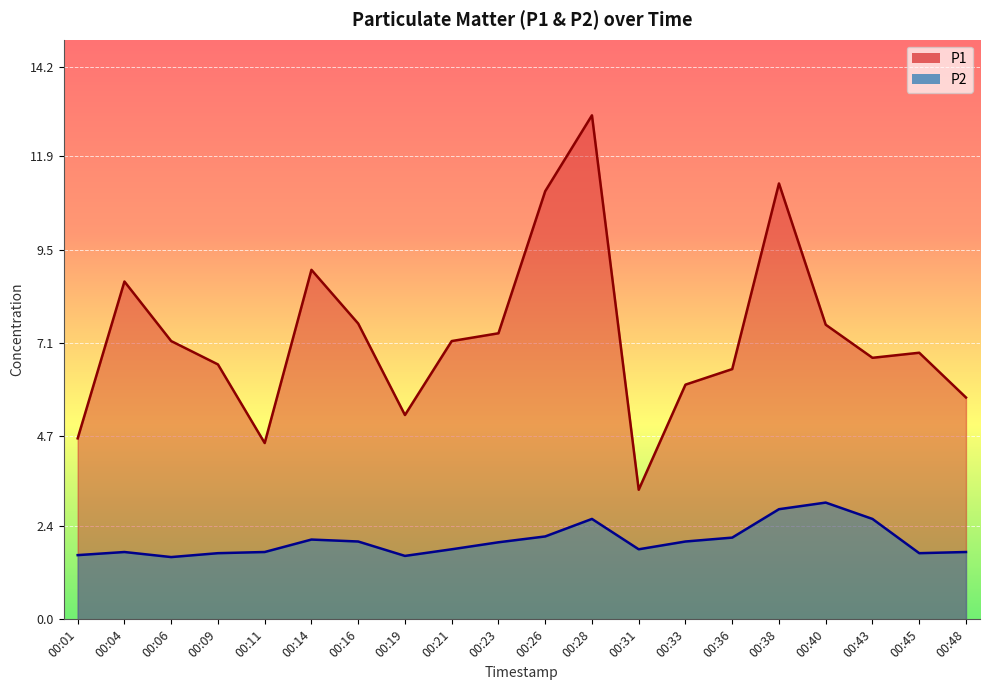

Is the value of P1 at 00:28 greater than the value of P2 at 00:31?

Yes